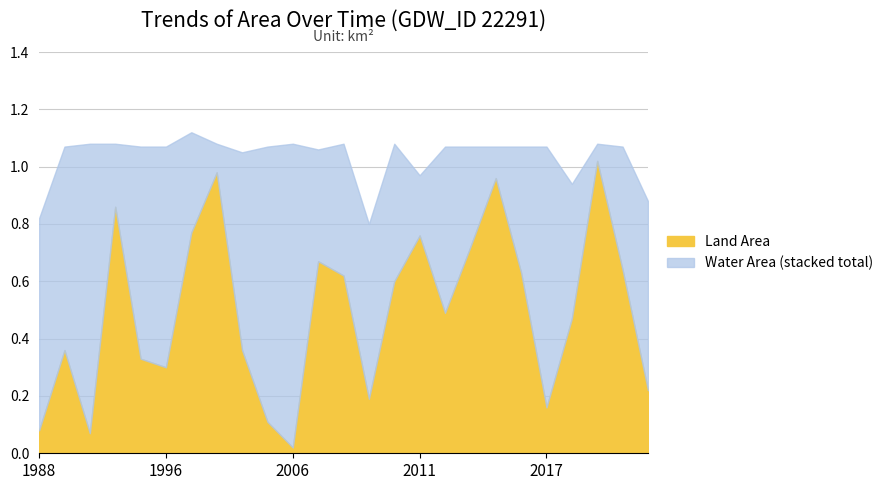

Where is Land Area nearest to the value 0?

2006